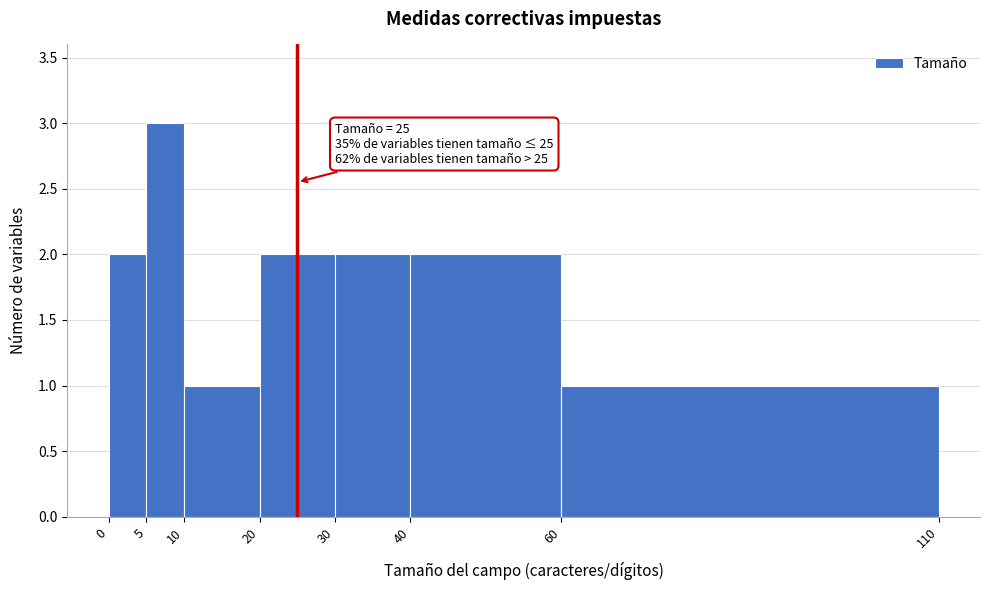

Over which range of the x-axis is the bar tallest?

5 to 10